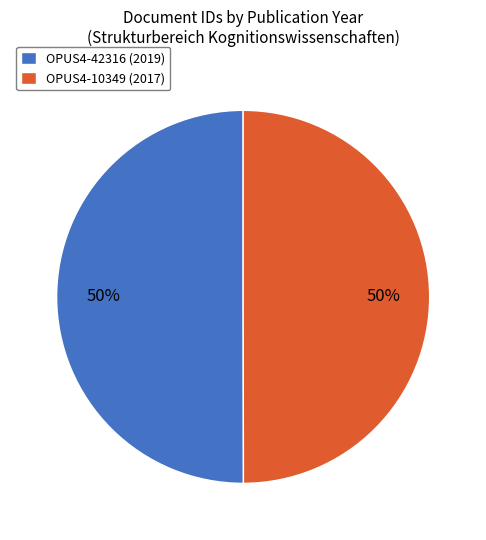

To the nearest percent, what is the average slice percentage?

50%